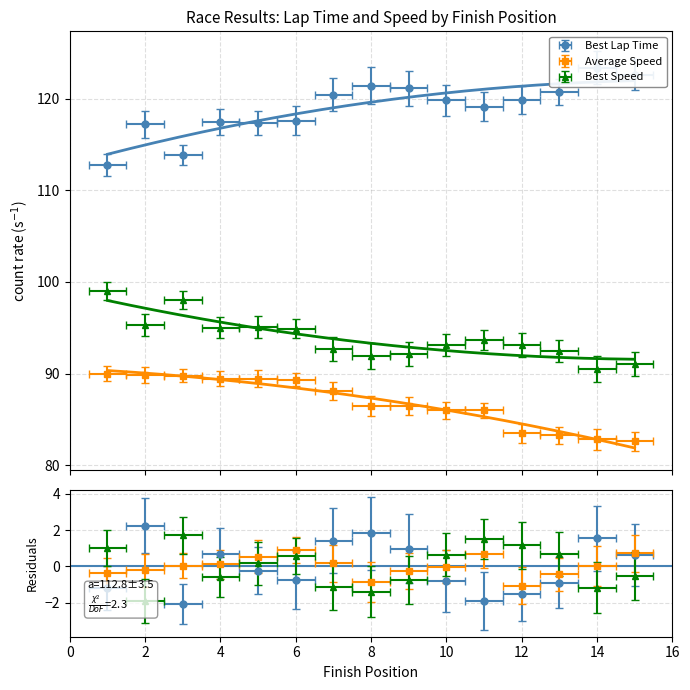

What is the difference between the maximum and minimum values in the Best Lap Time series?

10.6